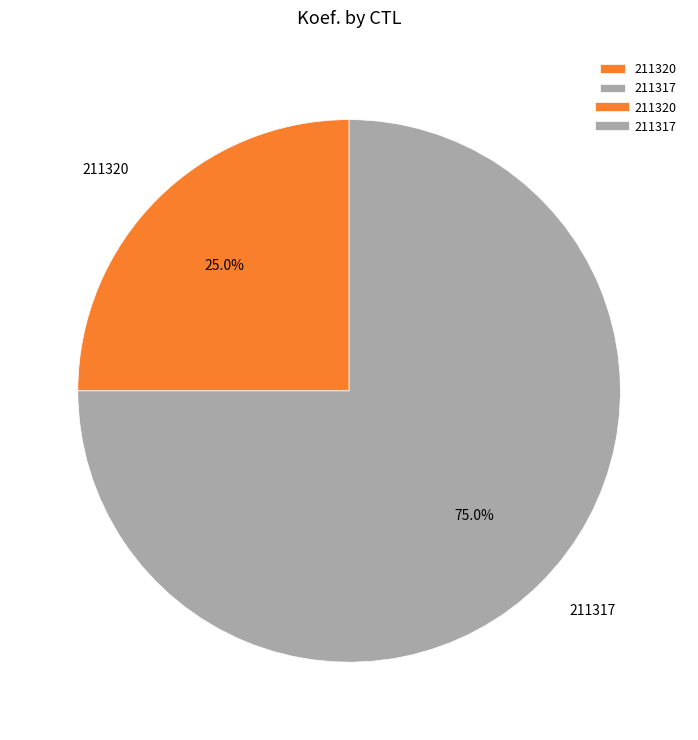

To the nearest percent, what percentage of the pie is 211320?

25%